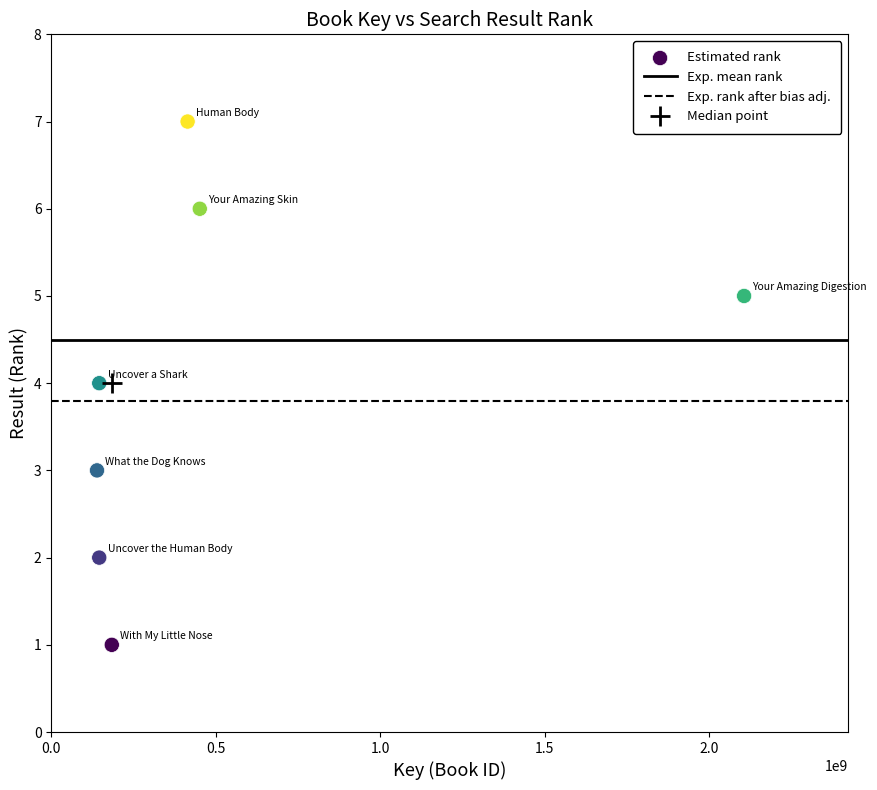

What is the average Y value?

4